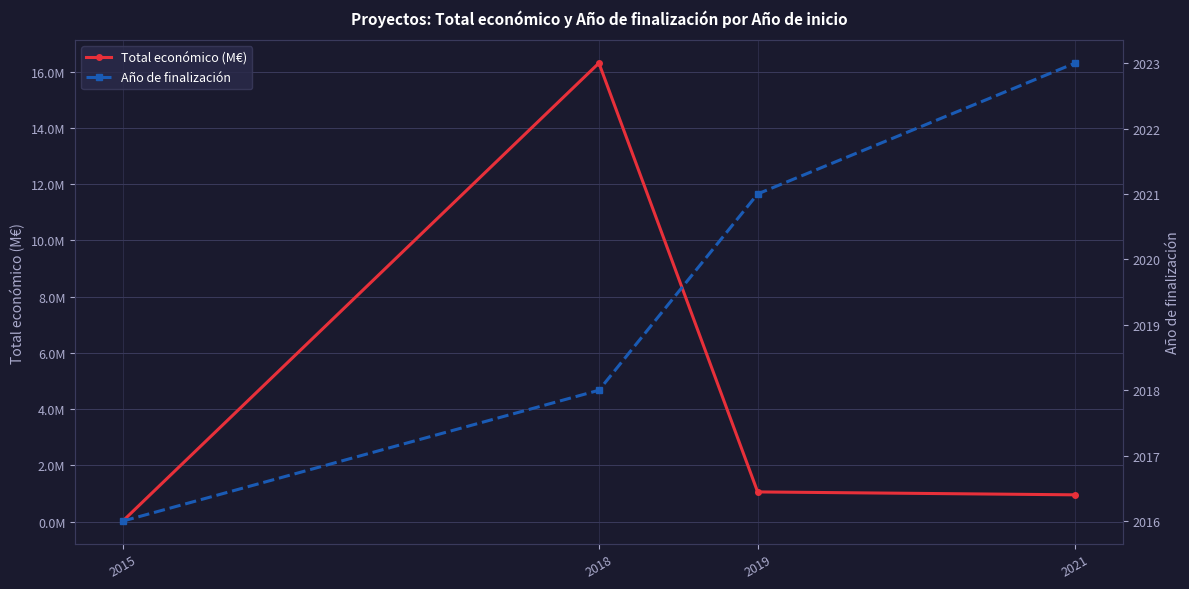

Which has a higher value, 2019 or 2015?

2019